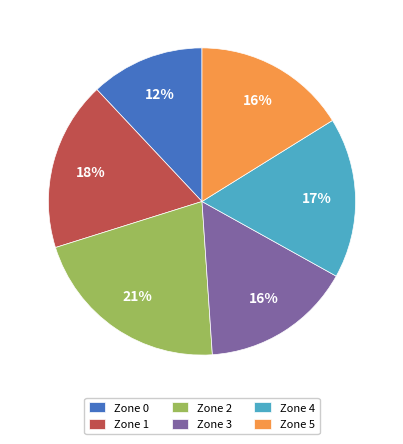

Is the sum of Zone 3 and Zone 1 greater than half?

No